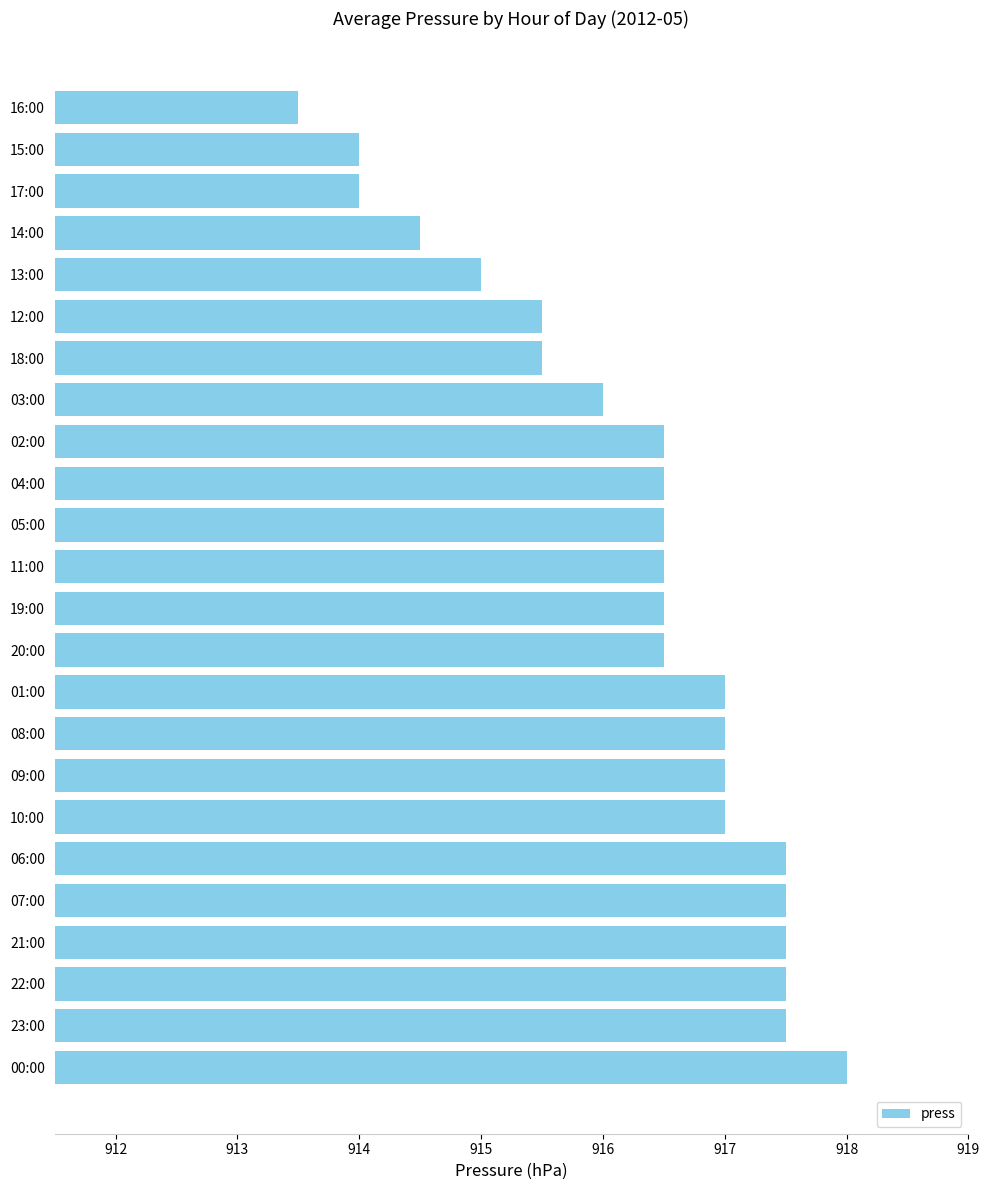

Read the value at 00:00.

918.0